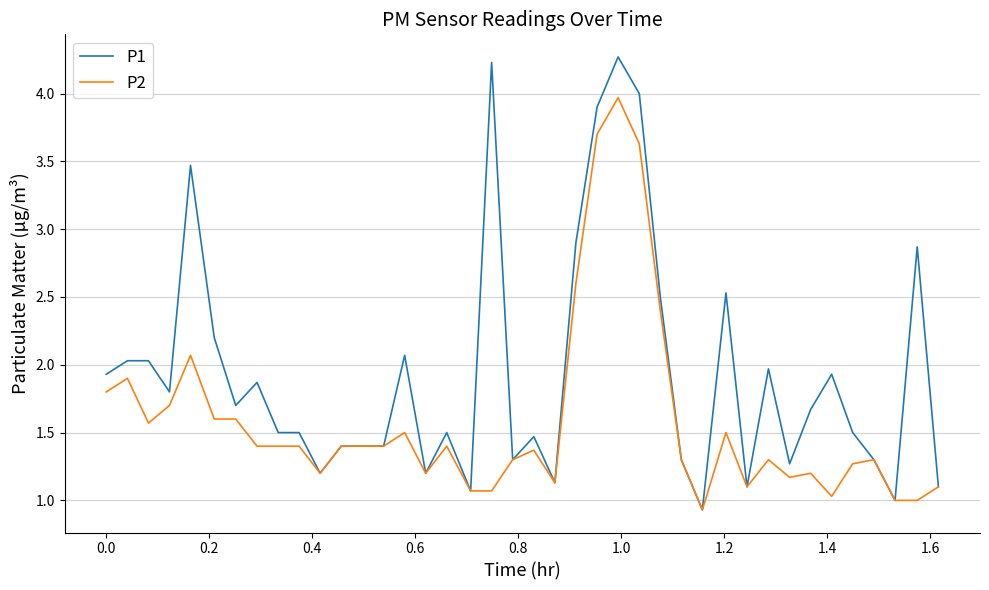

Which series has the widest spread of values?

P1